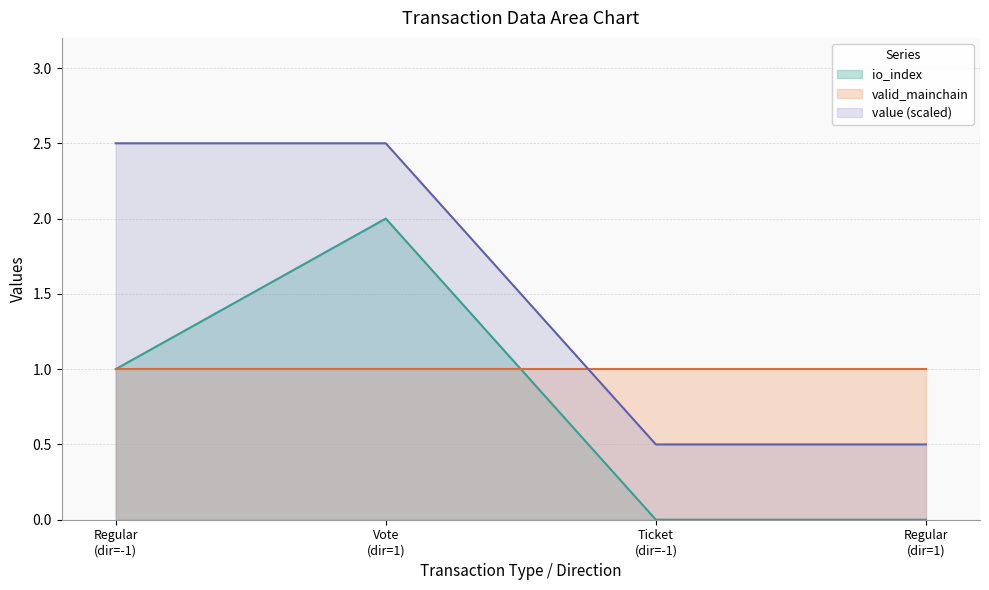

Which series has the largest total across all categories?

value (scaled)